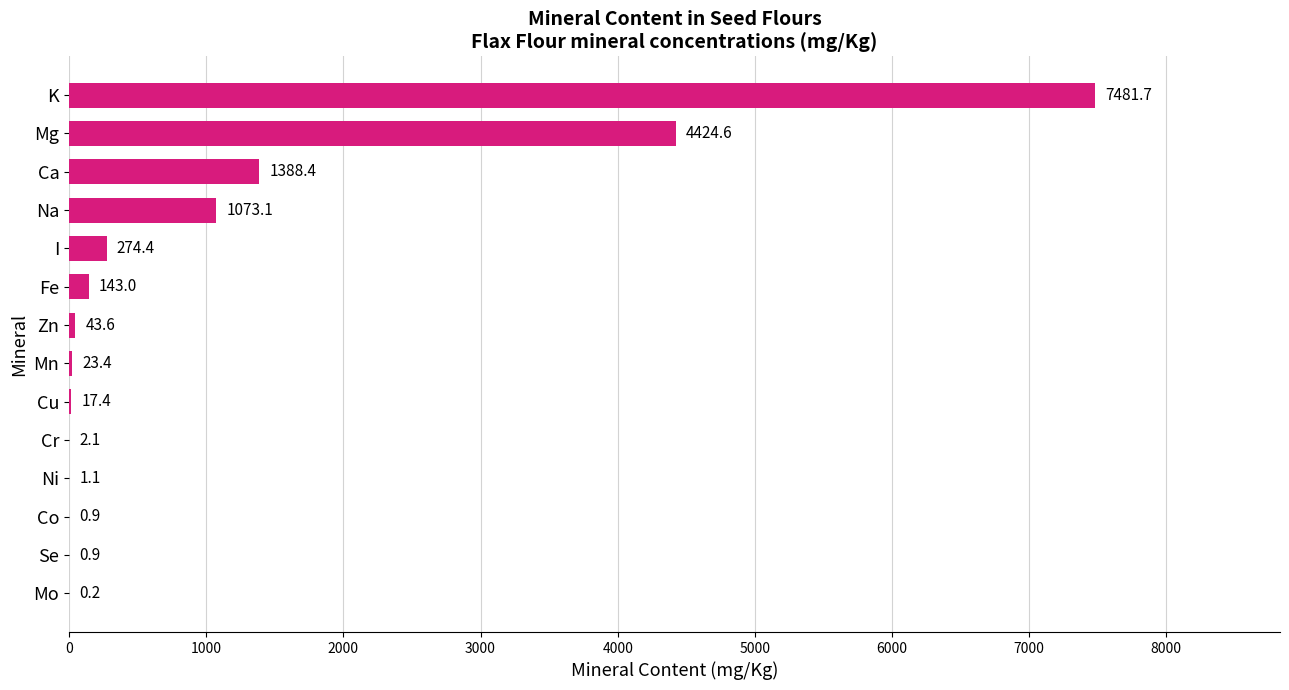

Between Cr and Mg, which is larger?

Mg